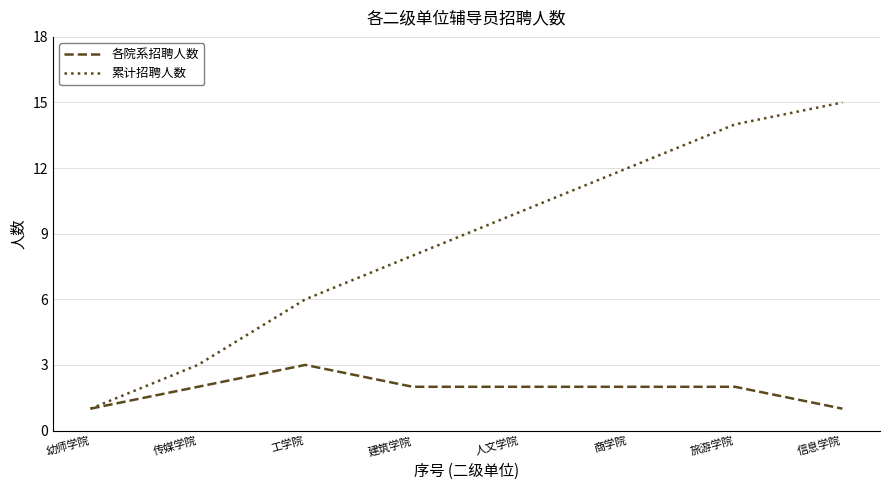

What position from the right is 工学院?

6